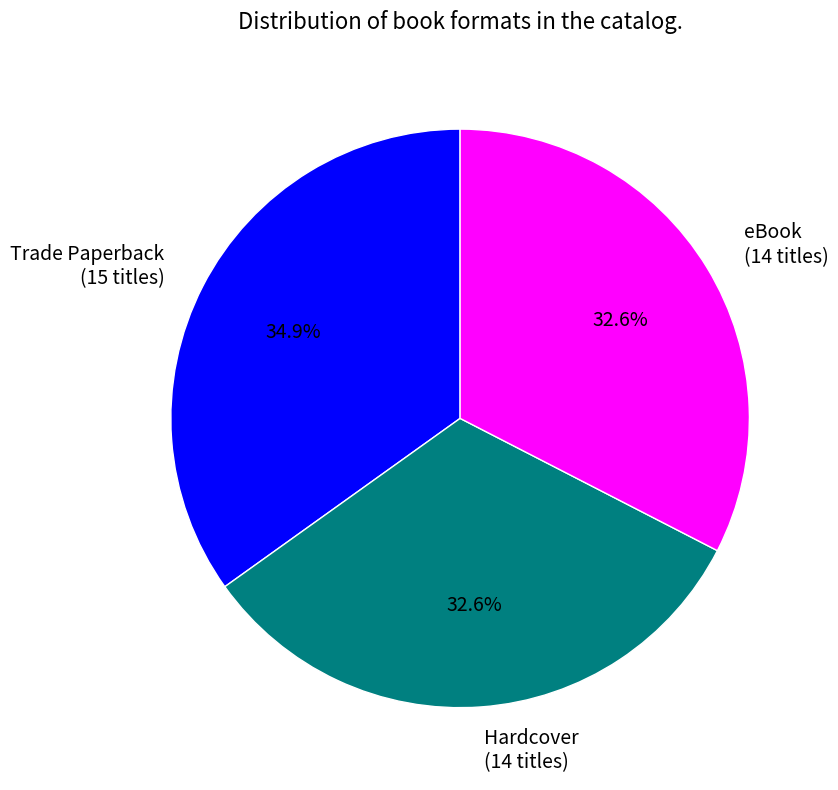

To the nearest percent, what is the combined percentage of eBook and Trade Paperback?

67%